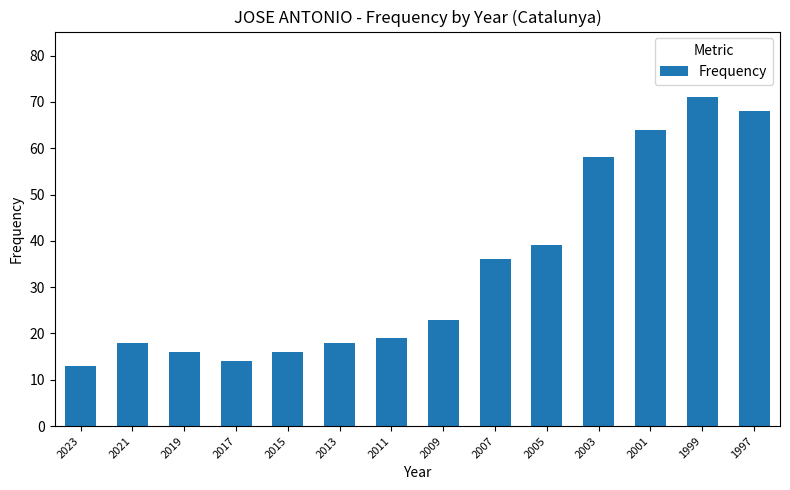

What value does the data have at 2017, to the nearest 5?

15